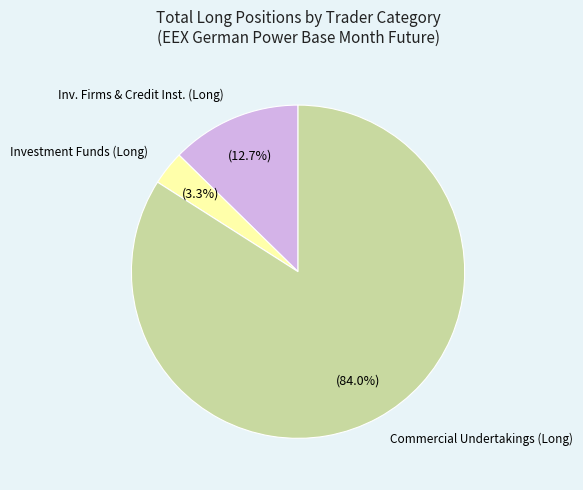

How many slices are in this pie chart?

3